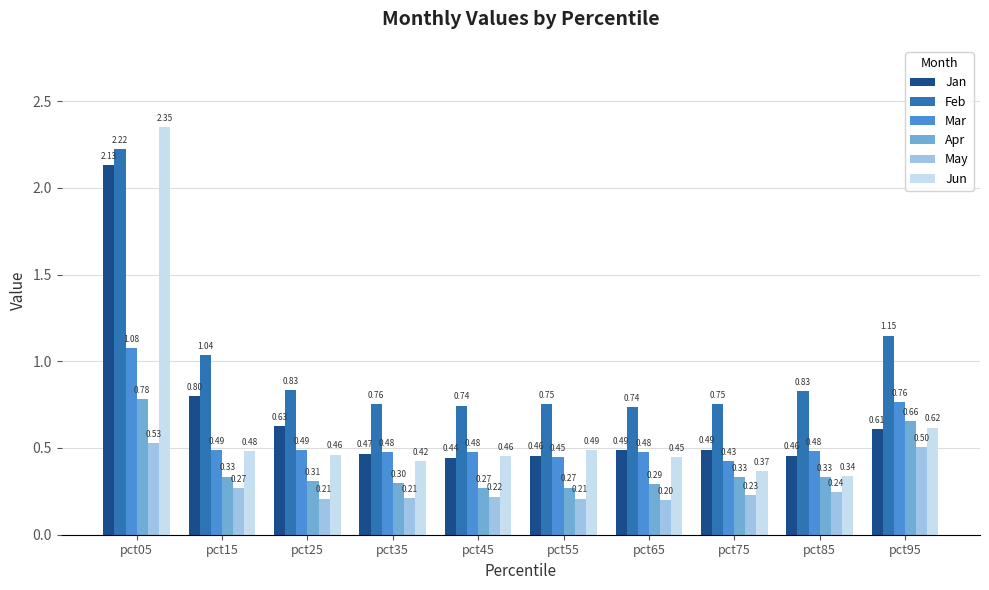

Rank the series at pct75 from highest to lowest value.

Feb, Jan, Mar, Jun, Apr, May